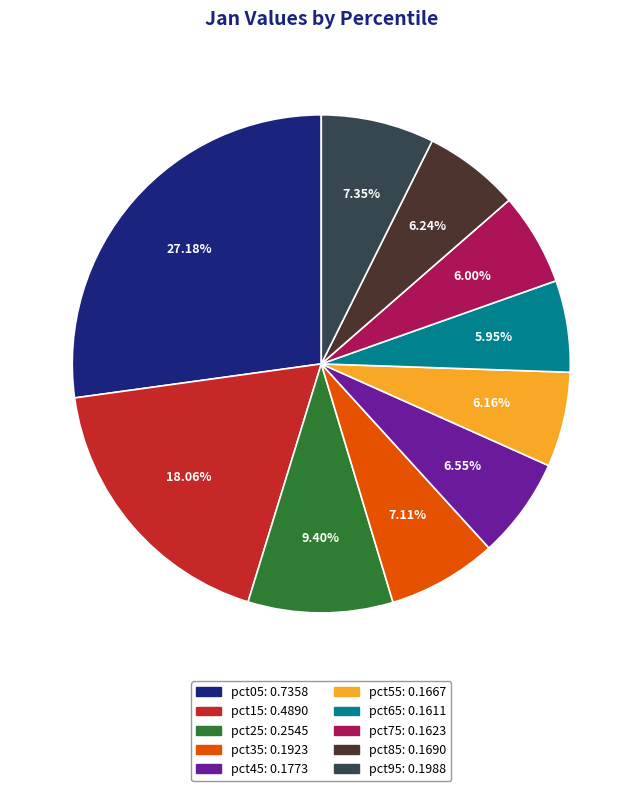

Is the sum of pct85 and pct55 greater than half?

No